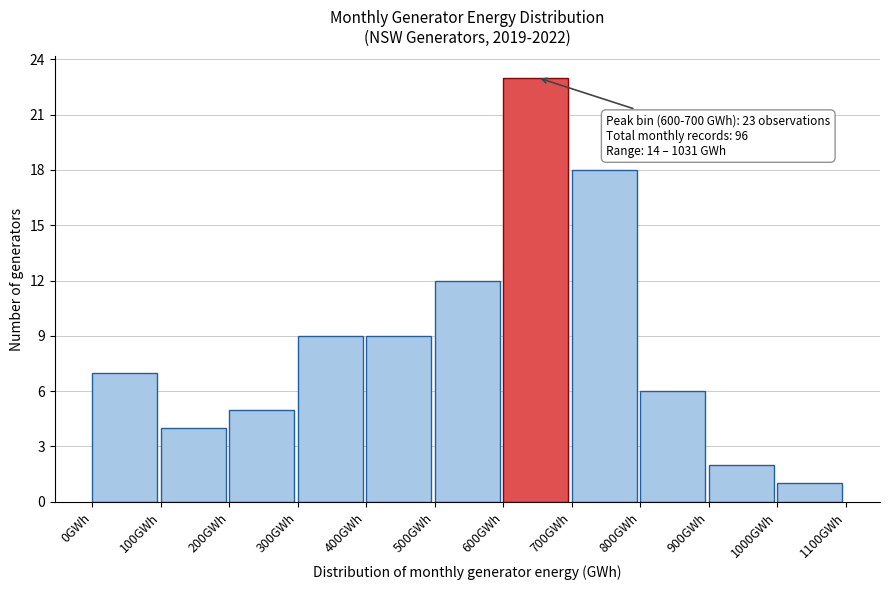

Over which range of the x-axis is the bar tallest?

600 to 700